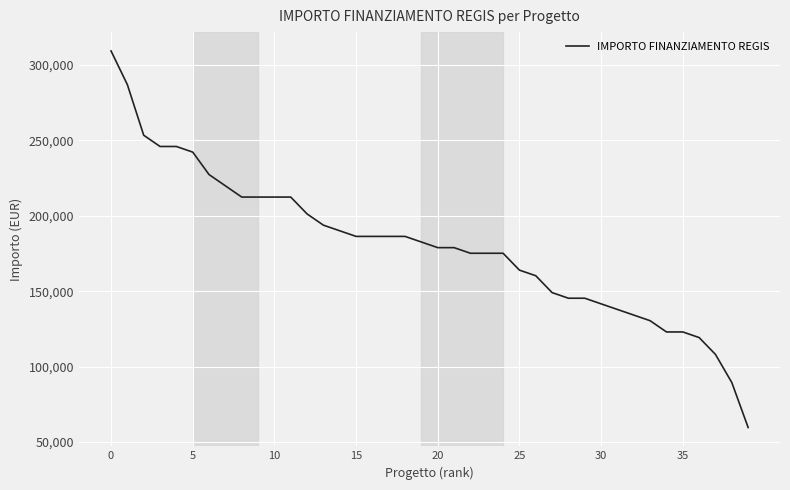

What is the difference between the maximum and second lowest values?

219823.1